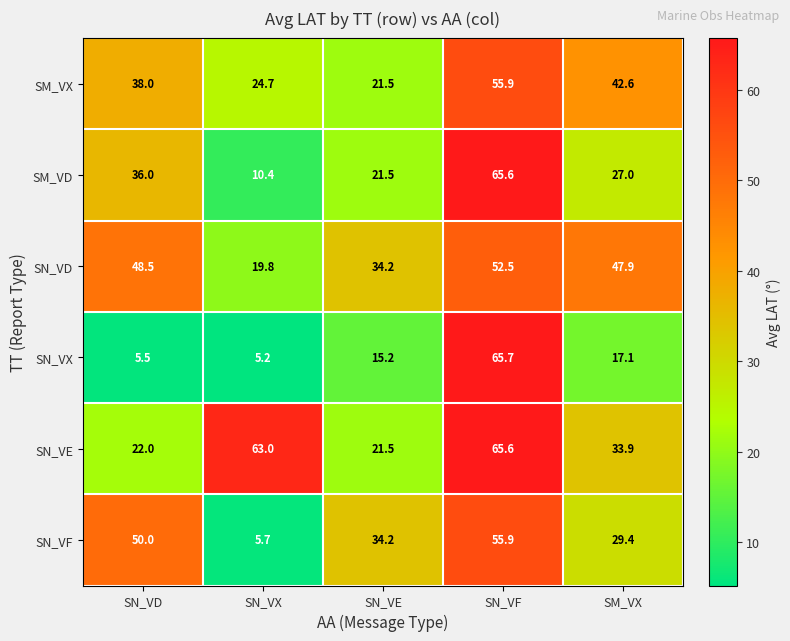

Between SN_VE and SM_VX, which series saw the biggest shift?

SM_VX